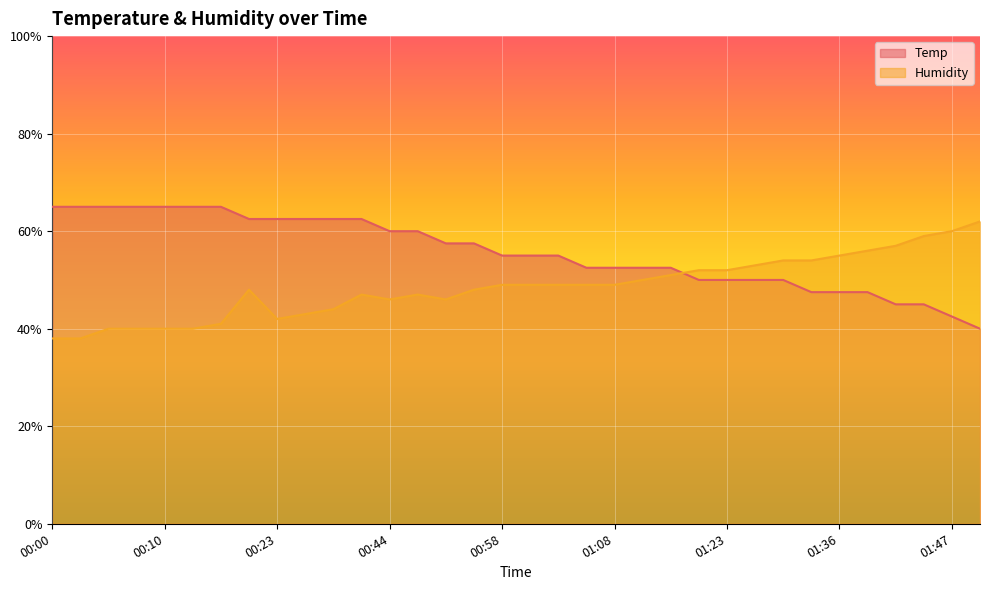

What is the sum of all Humidity values?

1648.0